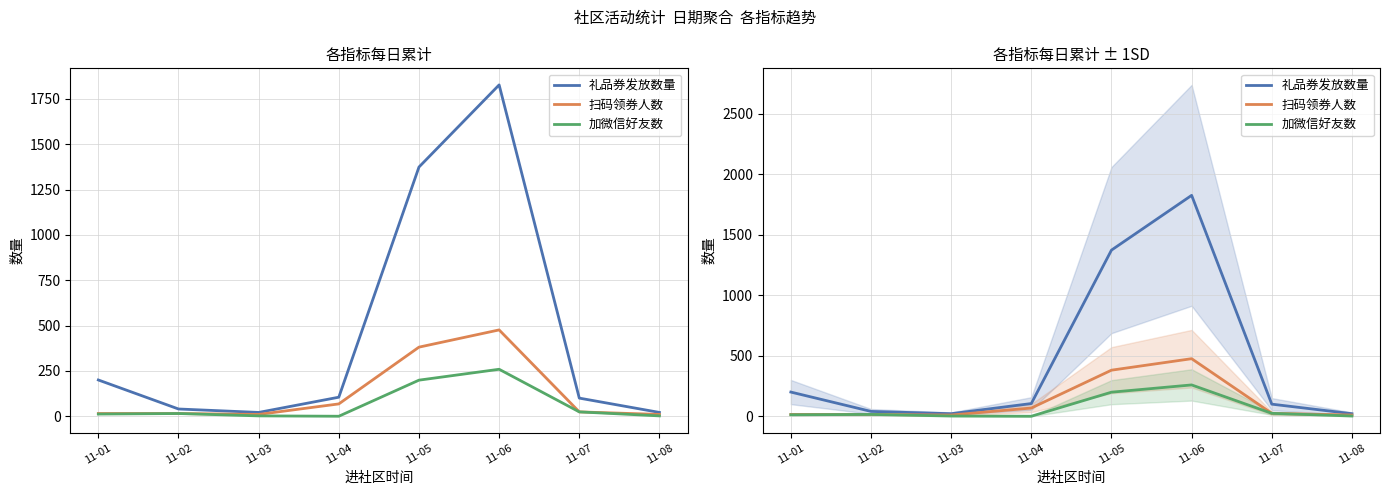

Where is 礼品券发放数量 nearest to the value 924?

11-05